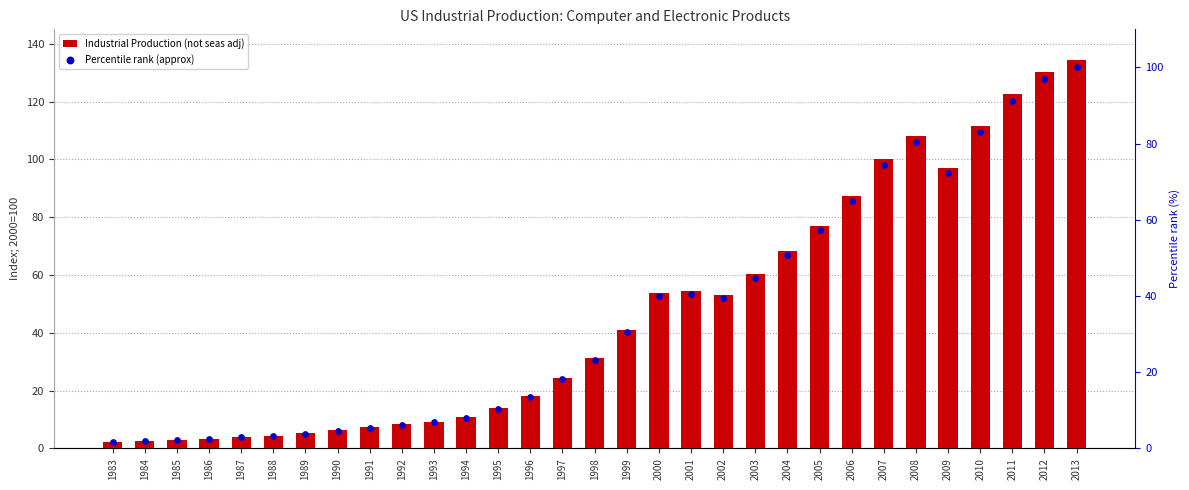

Which series contains the lowest Y value?

Percentile rank (approx)